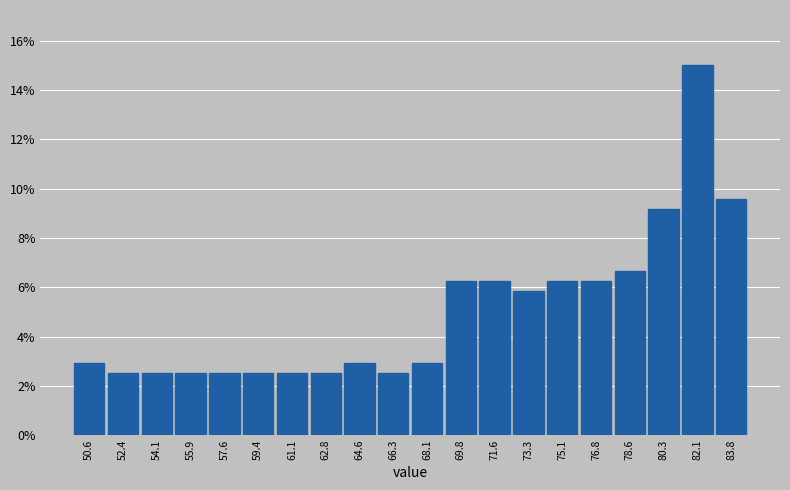

What is the difference between the maximum and minimum values?

12.5